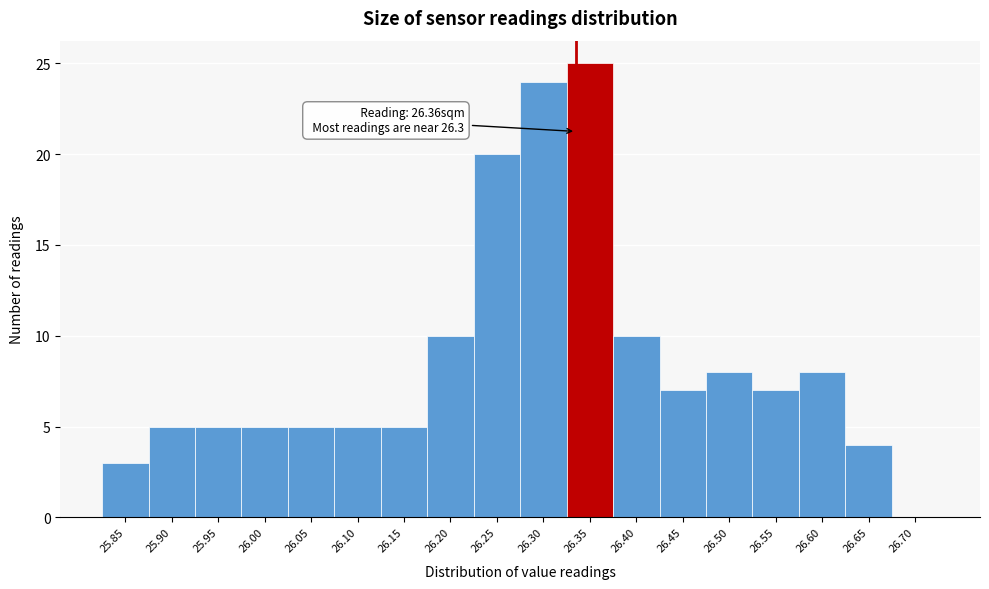

Reading left to right, list all the values displayed in this chart.

25.85=3	25.90=5	25.95=5	26.00=5	26.05=5	26.10=5	26.15=5	26.20=10	26.25=20	26.30=24	26.35=25	26.40=10	26.45=7	26.50=8	26.55=7	26.60=8	26.65=4	26.70=0